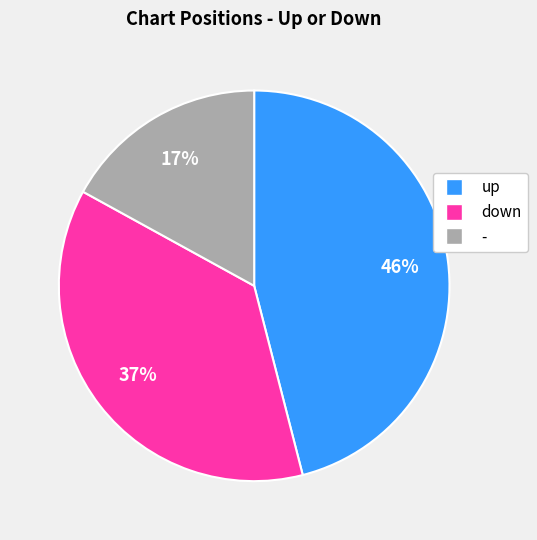

Approximately how many times larger is the value at - compared to up?

0.4